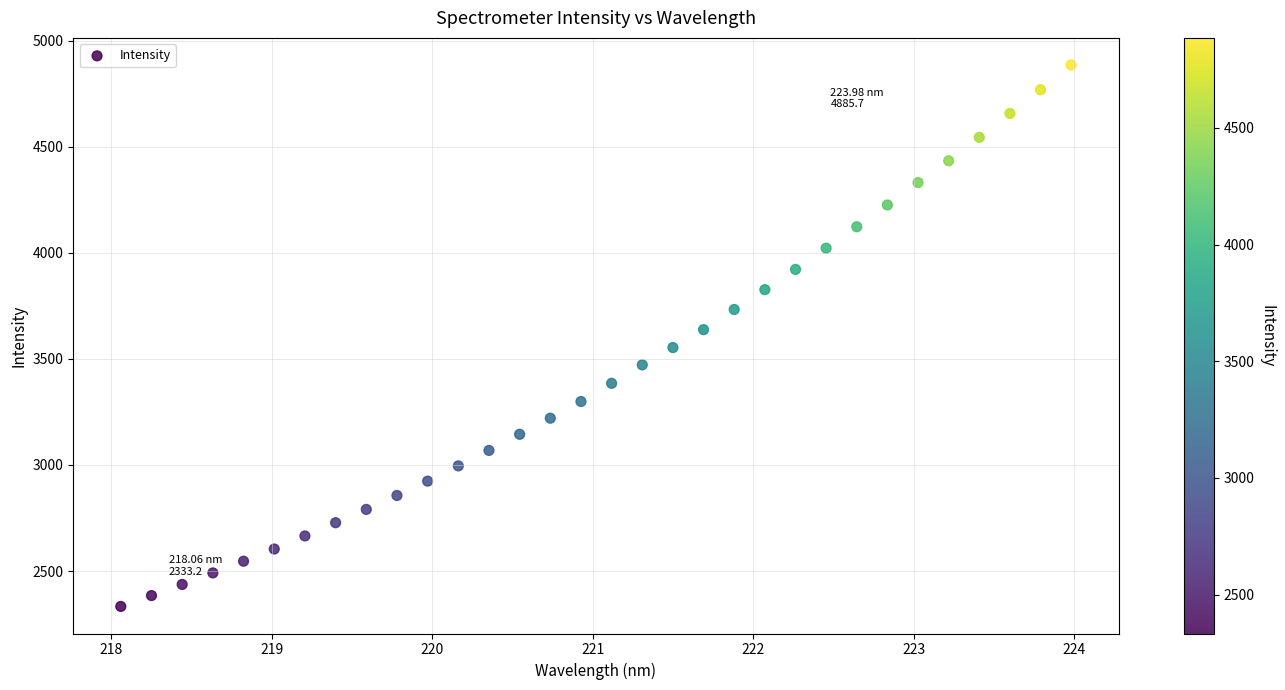

What is the range of X values (max minus min)?

5.9